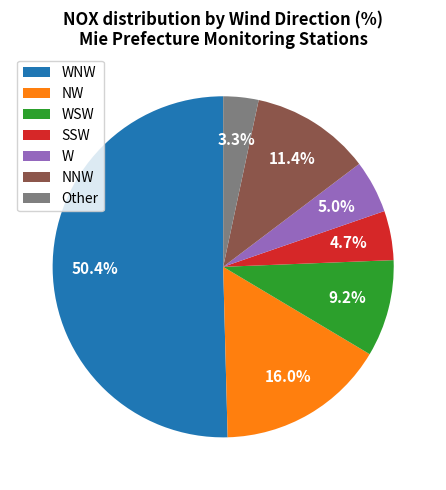

Which slice is the smallest?

Other